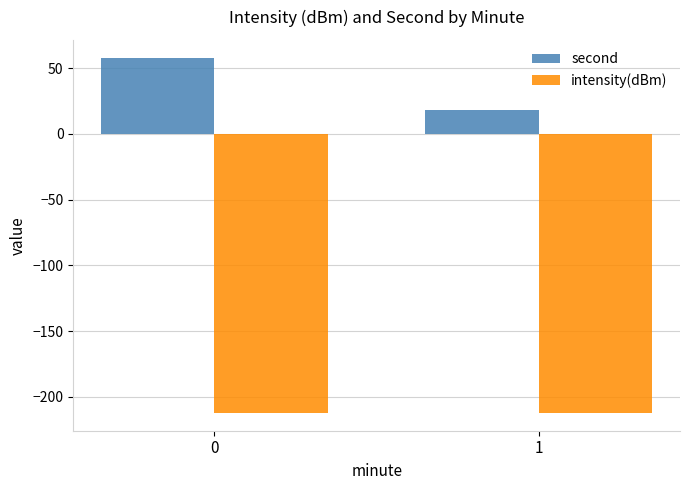

Reading left to right, what are all the values shown in this chart?

second: 58.0	18.0
intensity(dBm): -212.1	-212.1